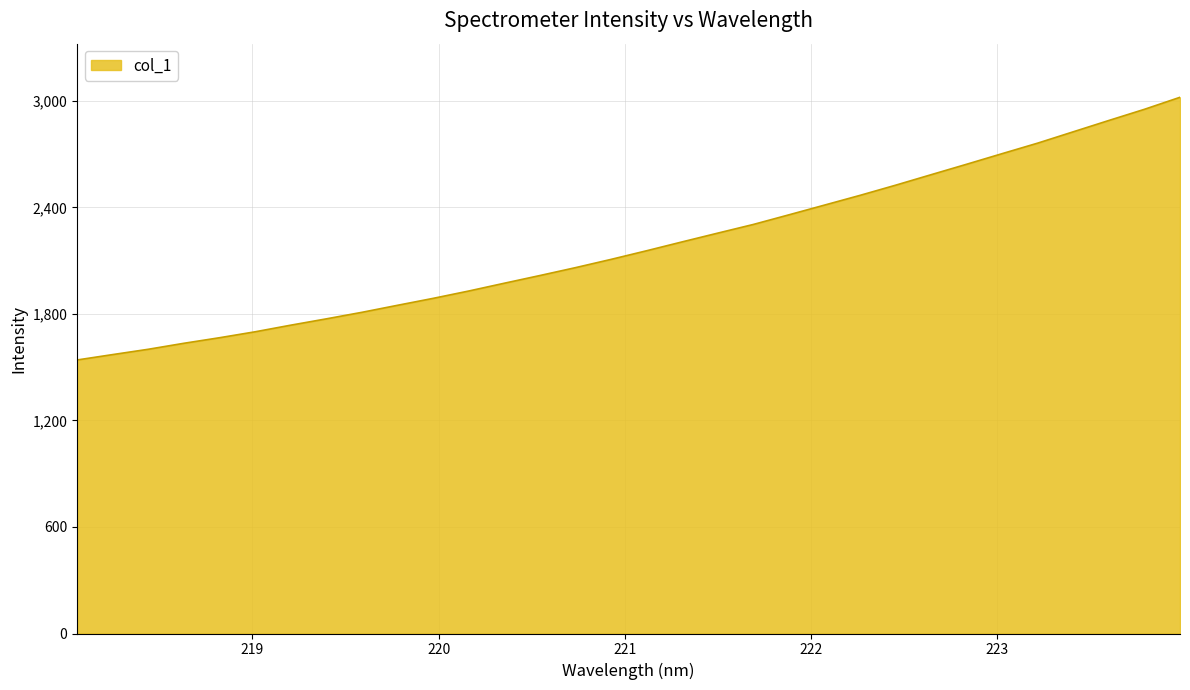

How many lines are shown in the chart?

1